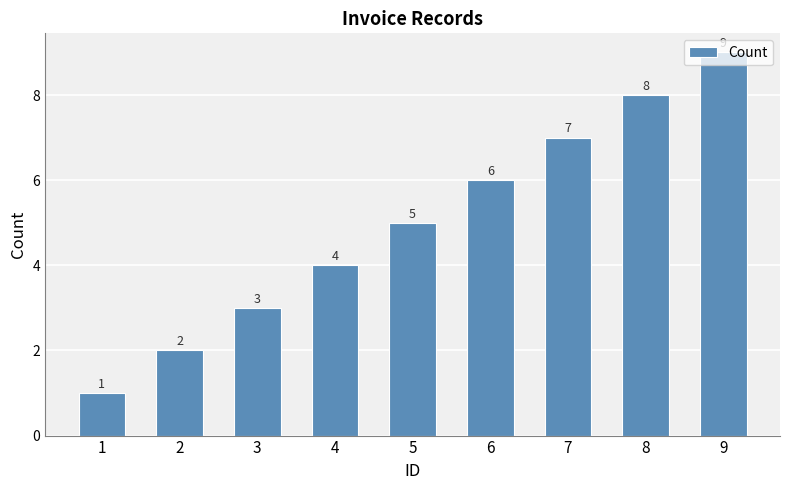

What is the change in value from 8 to 9?

+1